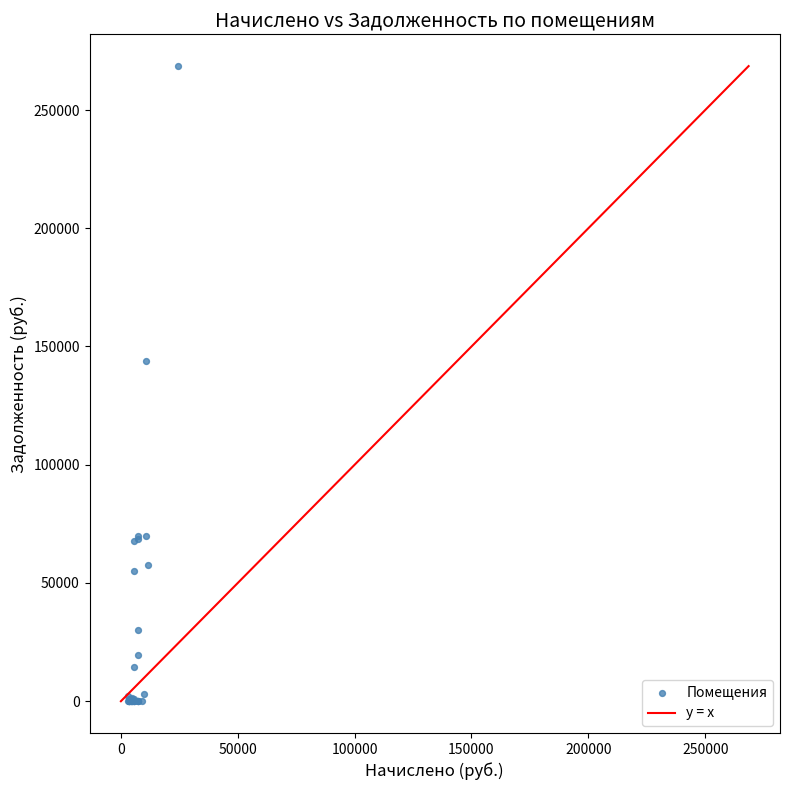

What Y value in the scatter plot is closest to 134286?

143659.4